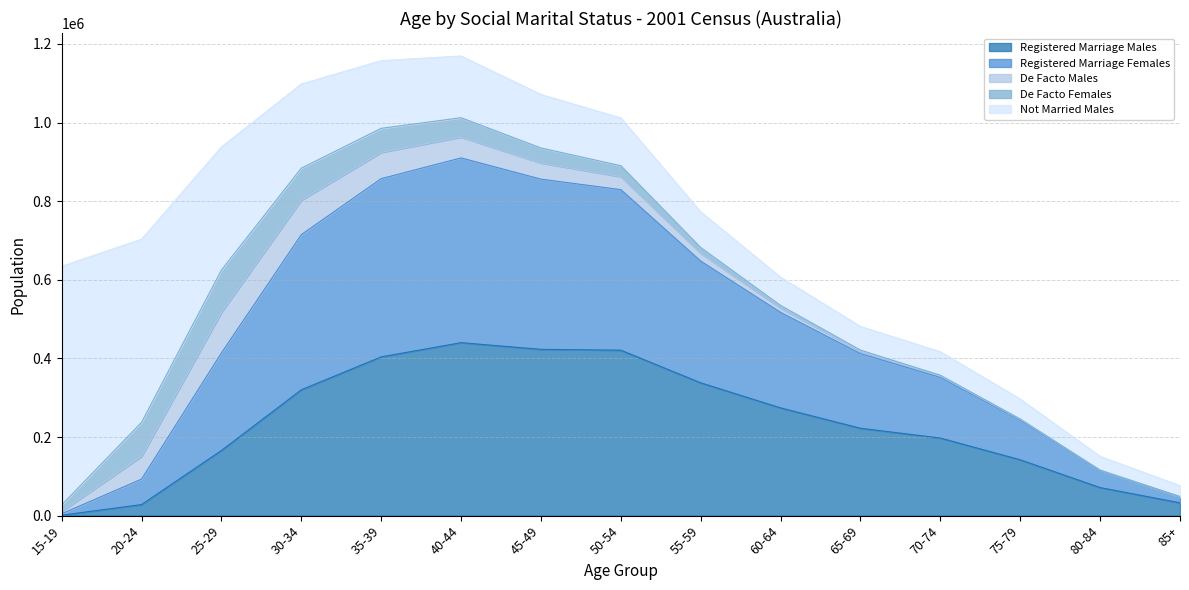

The Not Married Males series shows 90237 at 40-44. True or false?

False